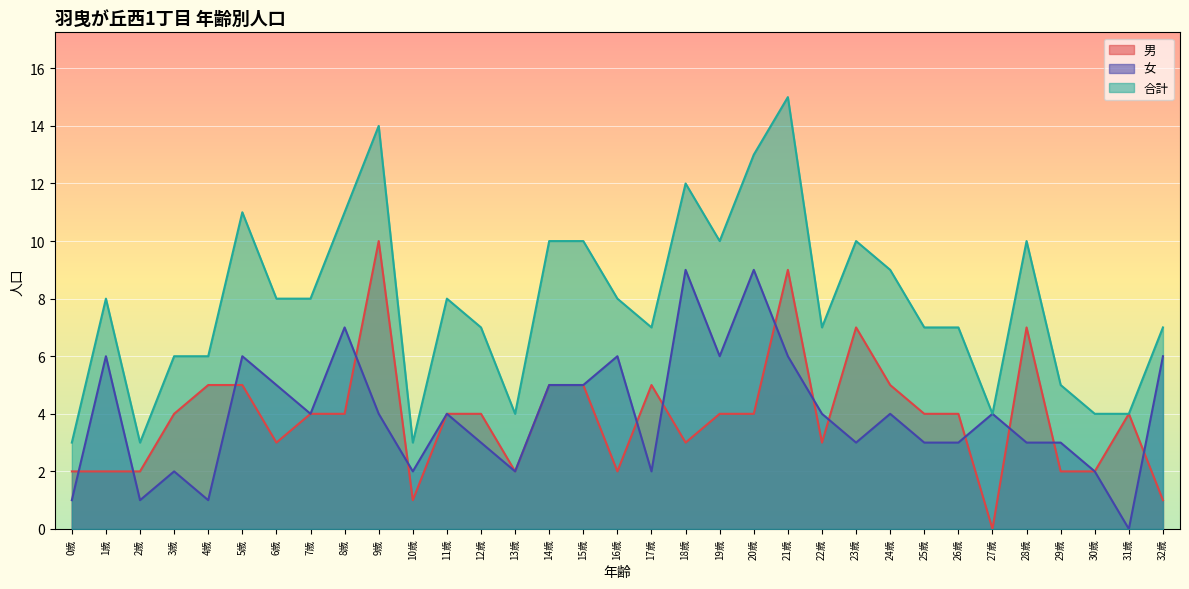

How many lines are shown in the chart?

3